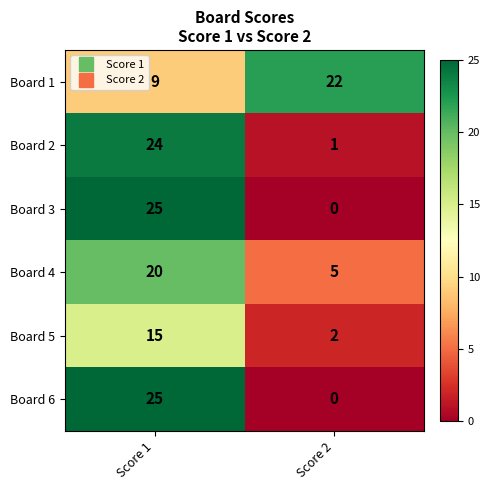

Rank the categories by Board 1 value from highest to lowest.

Score 2, Score 1